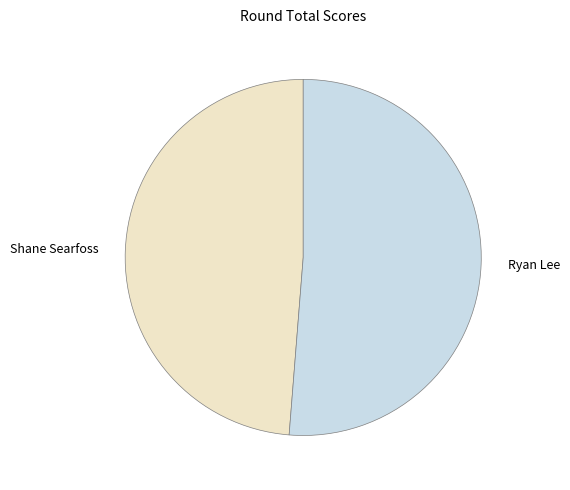

Is the sum of Shane Searfoss and Ryan Lee greater than half?

Yes